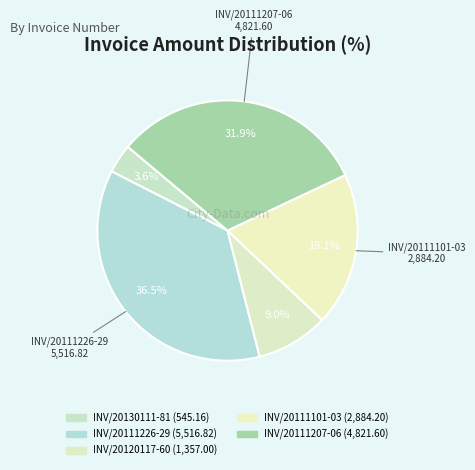

Count the number of slices in the pie.

5